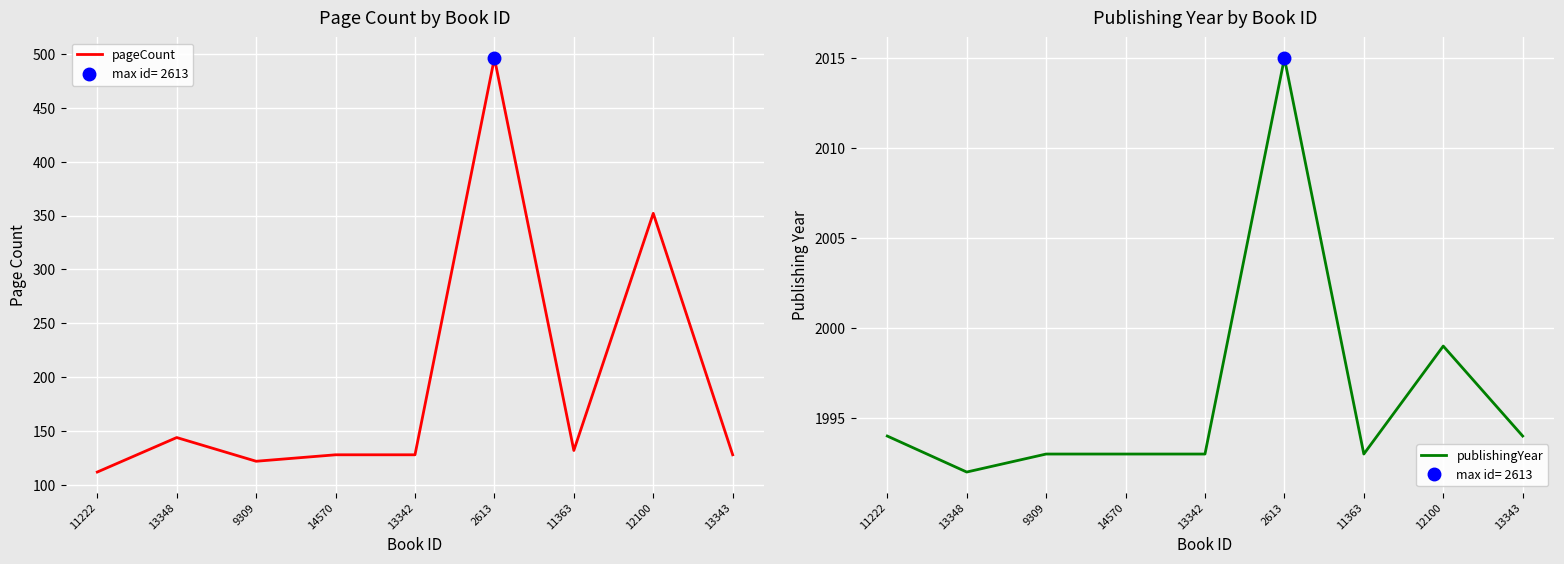

How many lines are shown in the chart?

2